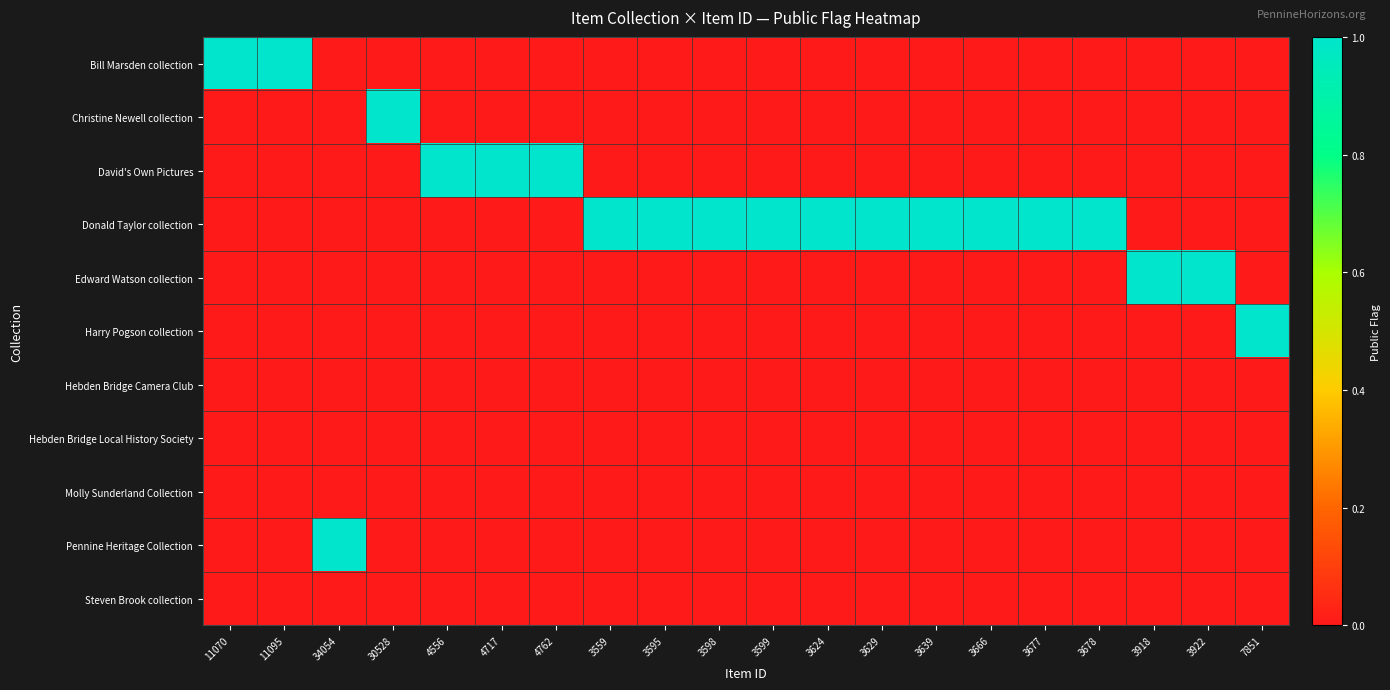

Between 34054 and 3598, which is larger?

34054